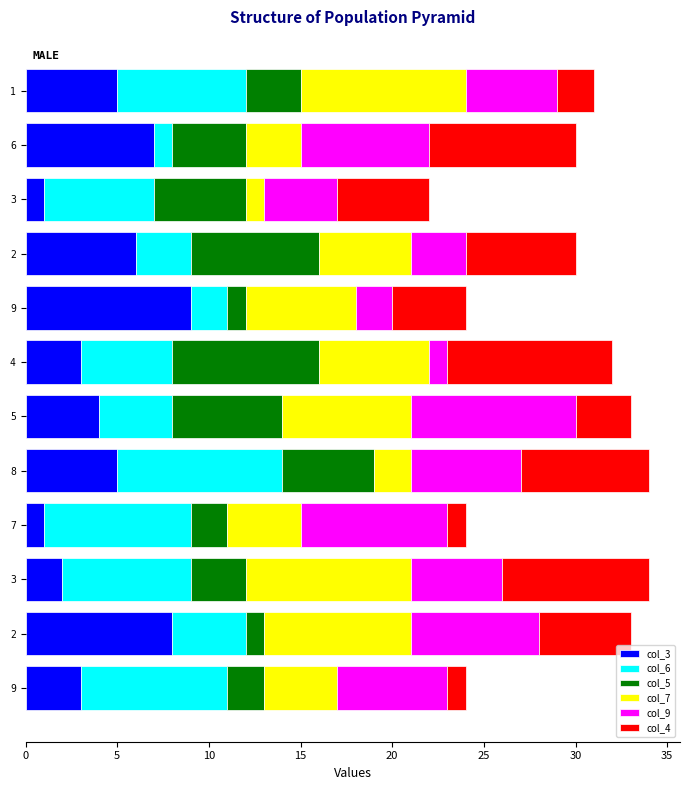

Which series has the largest total across all categories?

col_6